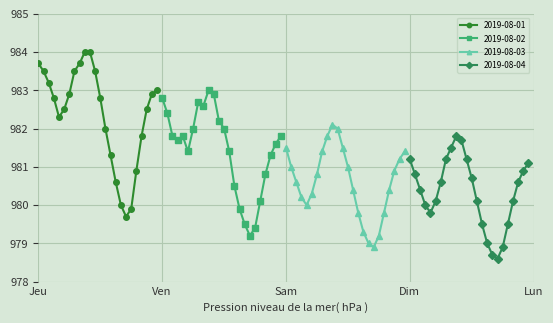

What is the value of the 2019-08-03 point at the 5th from the left?

980.0